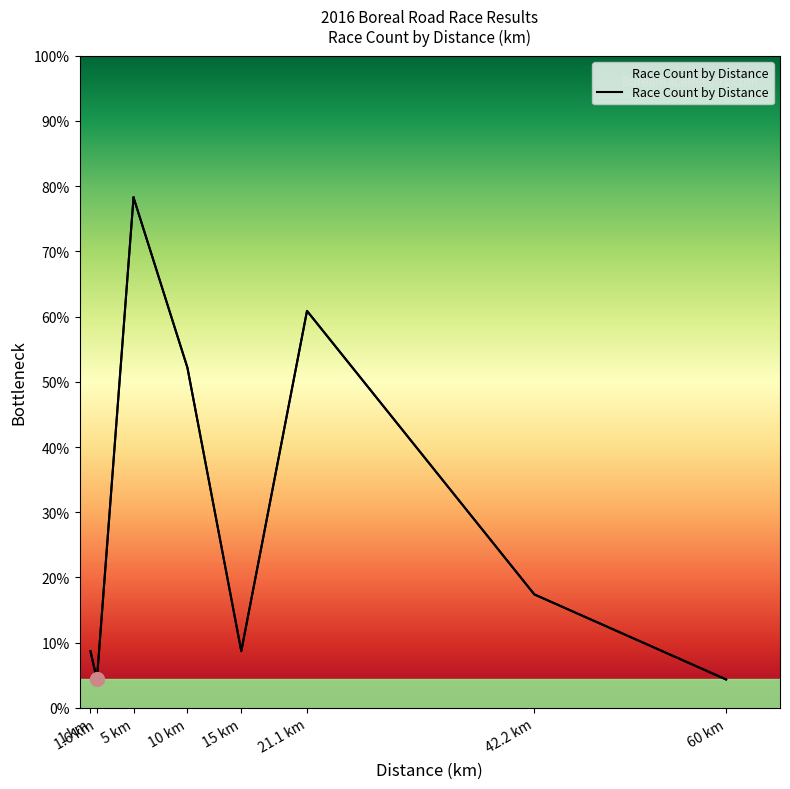

Where is the data nearest to the value 6?

42.2